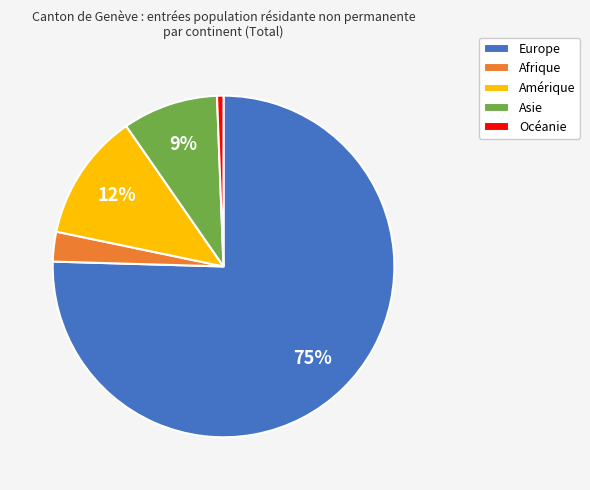

To the nearest percent, what percentage of the pie is Europe?

75%